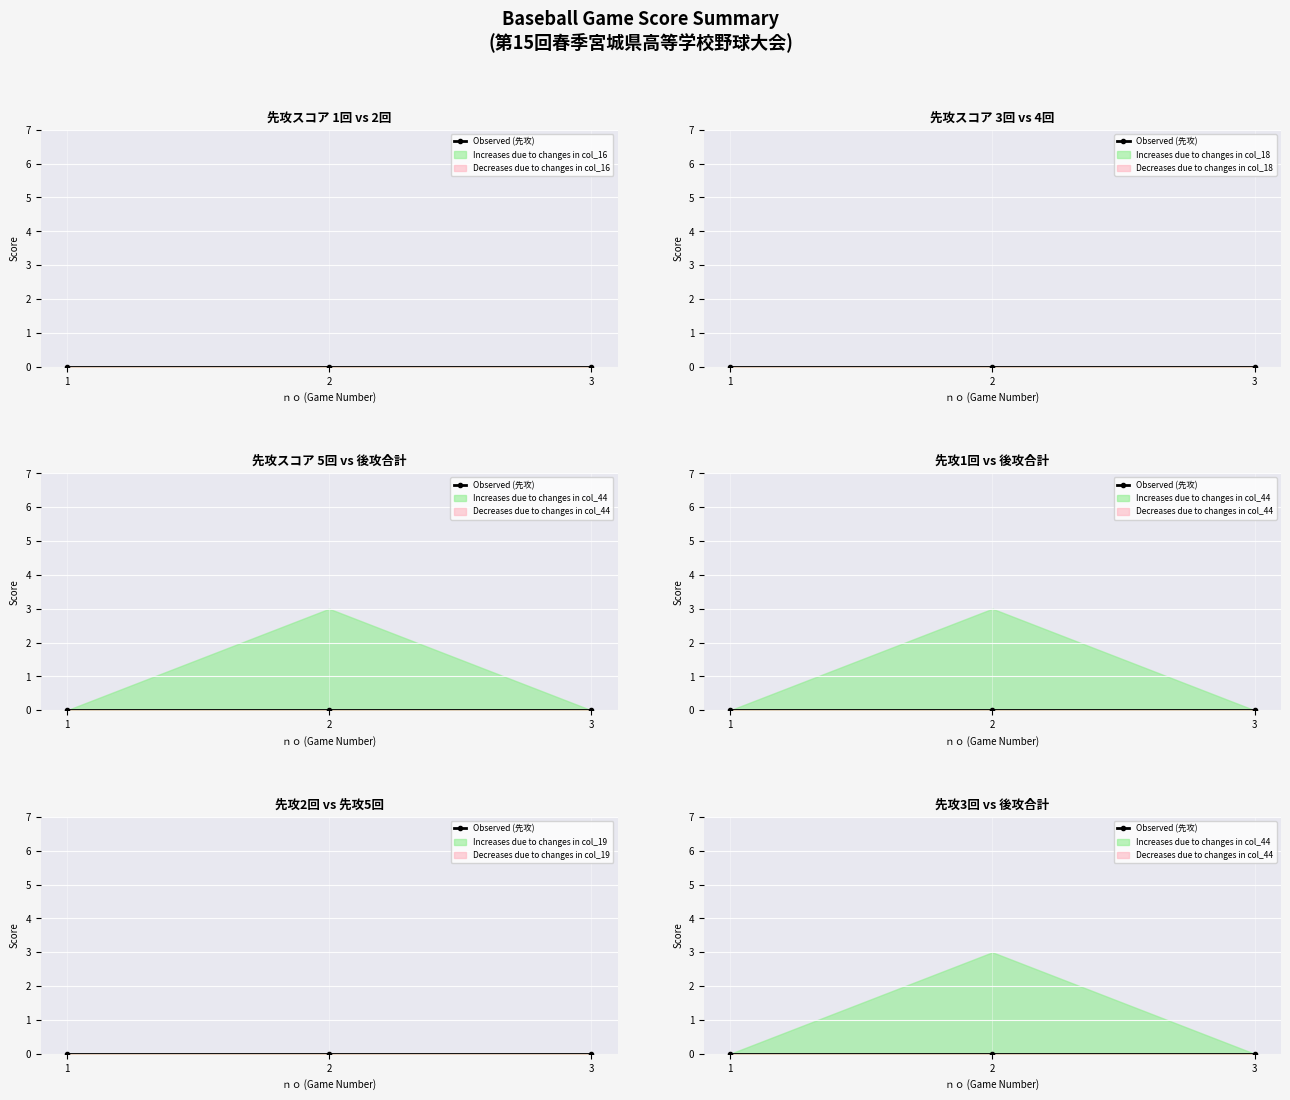

Which has a higher value, 3 or 1?

3